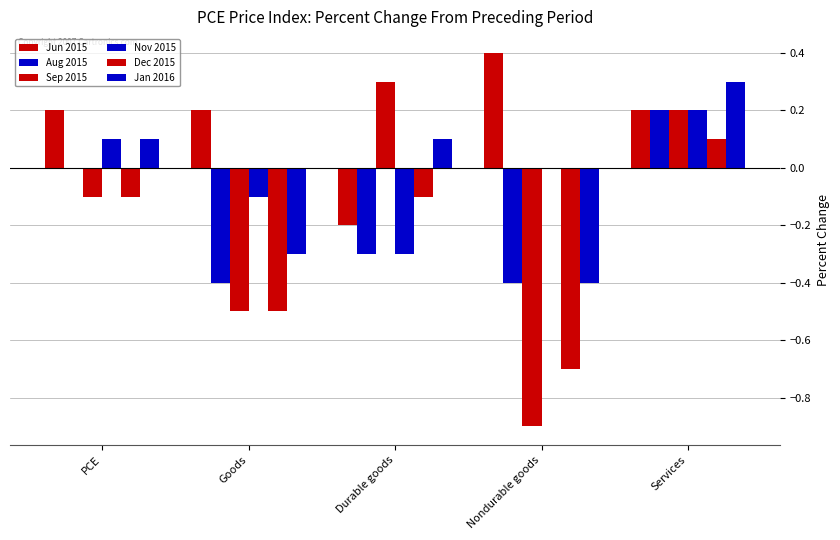

At which category does the chart reach its minimum across all series?

Nondurable goods